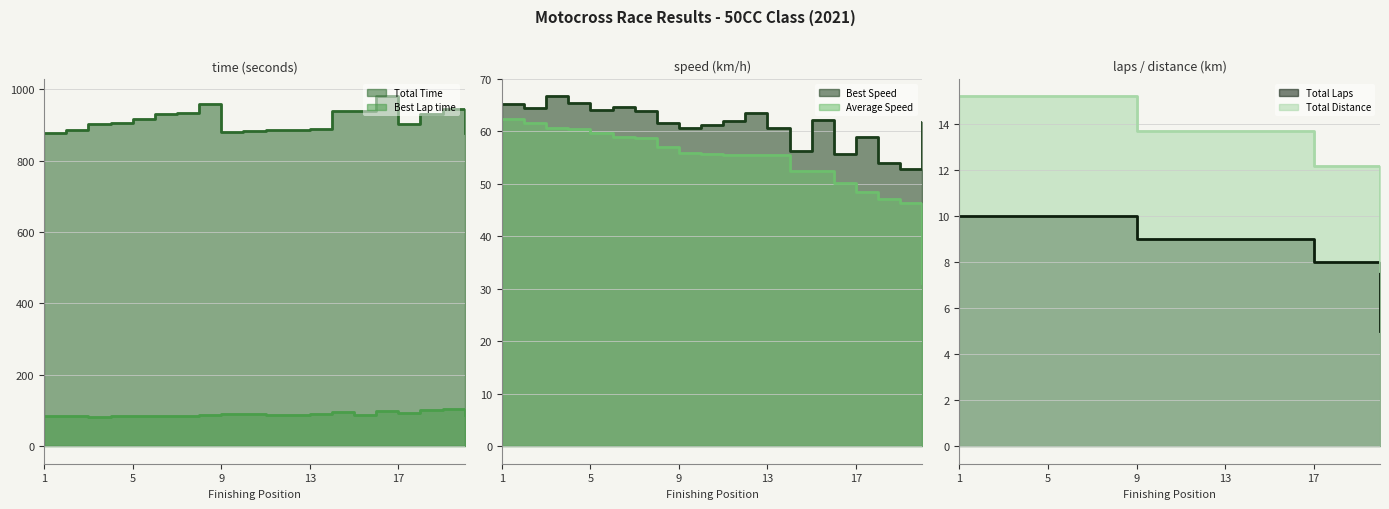

True or false: Total Distance and Total Time intersect in this chart.

False